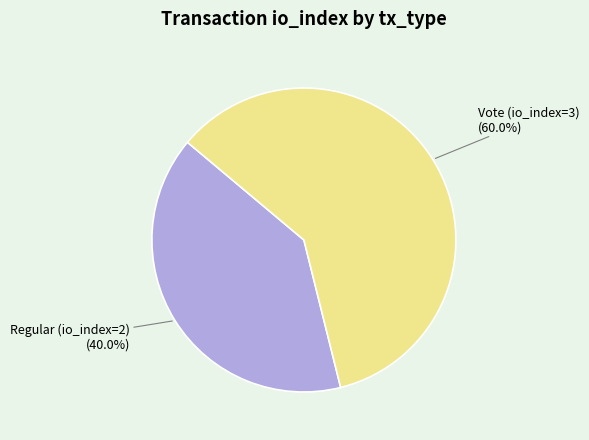

Which slice is the largest?

Vote (io_index=3)